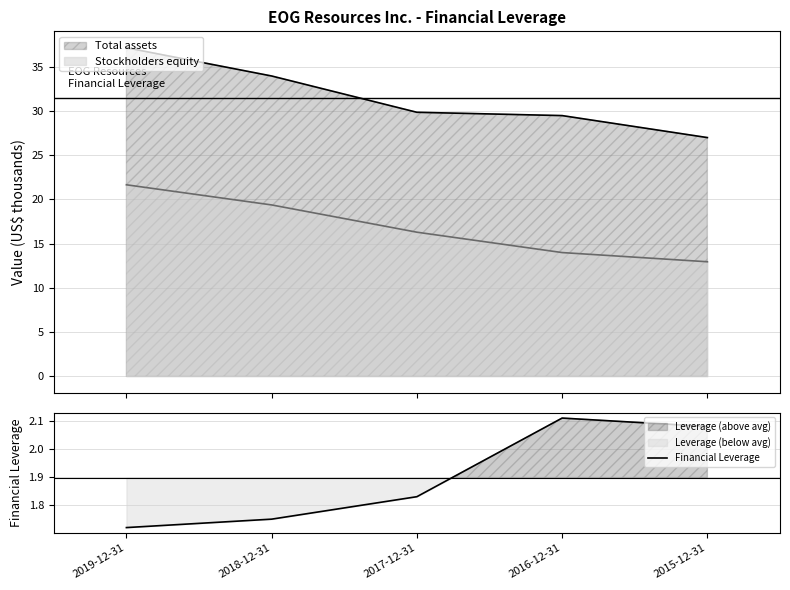

Rank the categories by value from highest to lowest.

2016-12-31, 2015-12-31, 2017-12-31, 2018-12-31, 2019-12-31